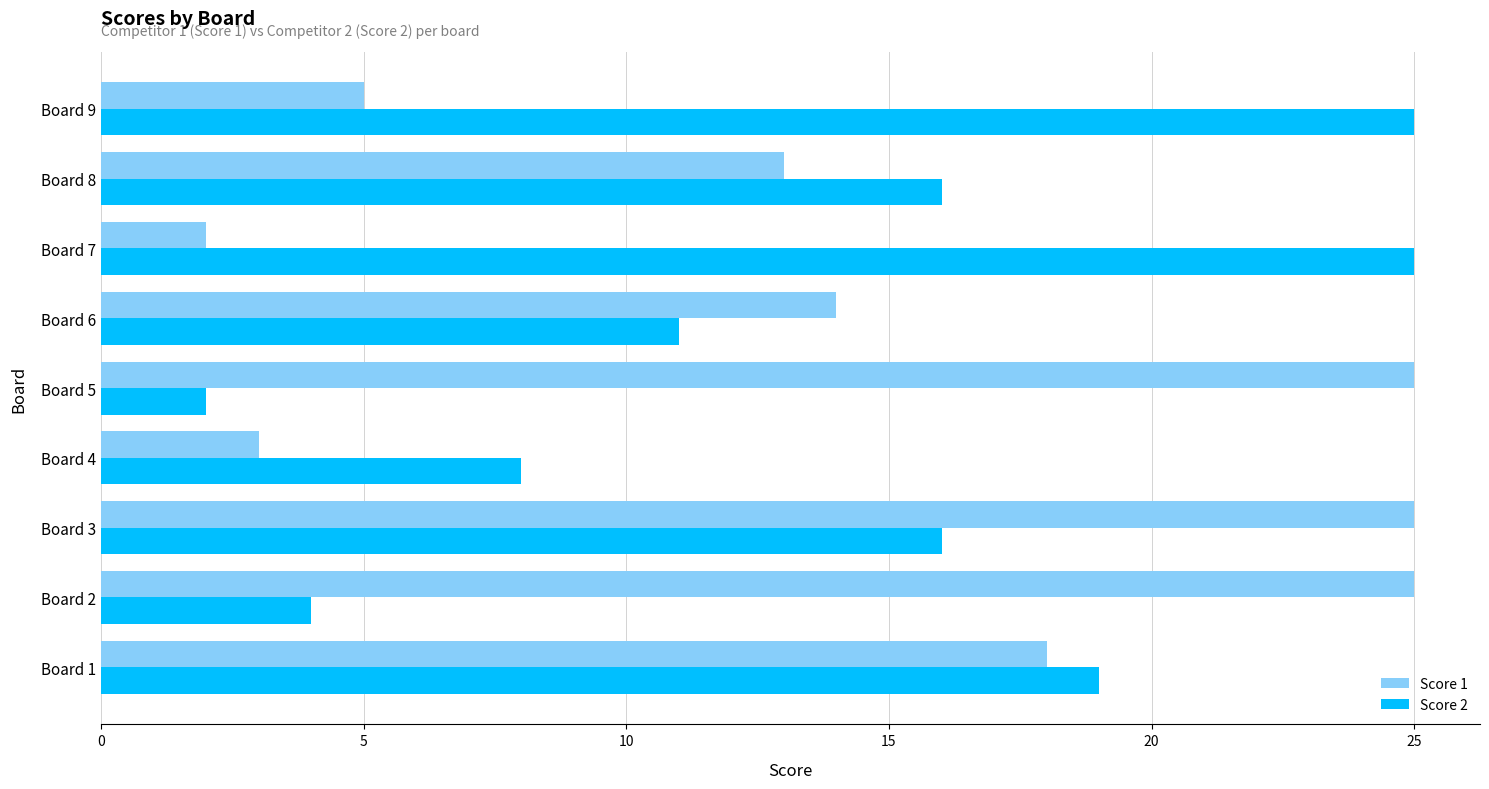

What are all the series names shown in the legend?

Score 1, Score 2